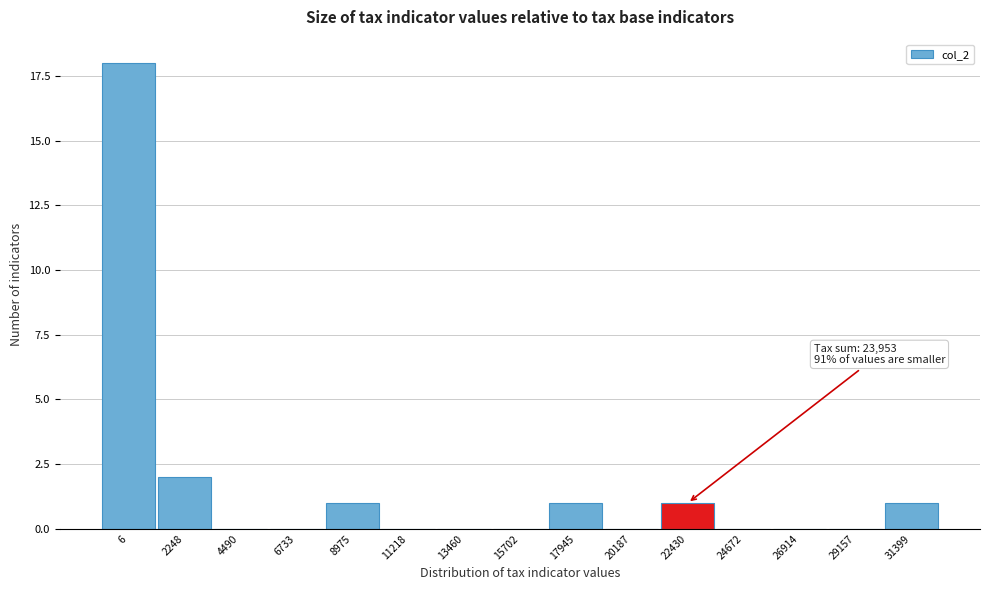

Reading right to left, what are all the values shown in this chart?

31399=1	29157=0	26914=0	24672=0	22430=1	20187=0	17945=1	15702=0	13460=0	11218=0	8975=1	6733=0	4490=0	2248=2	6=18